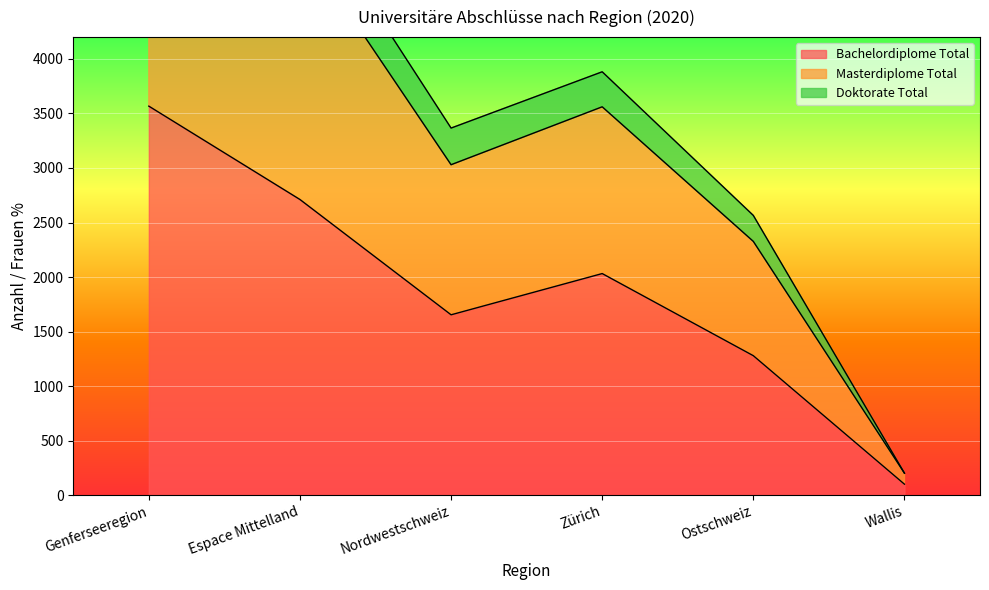

What is the label of the 2nd point from the left?

Espace Mittelland